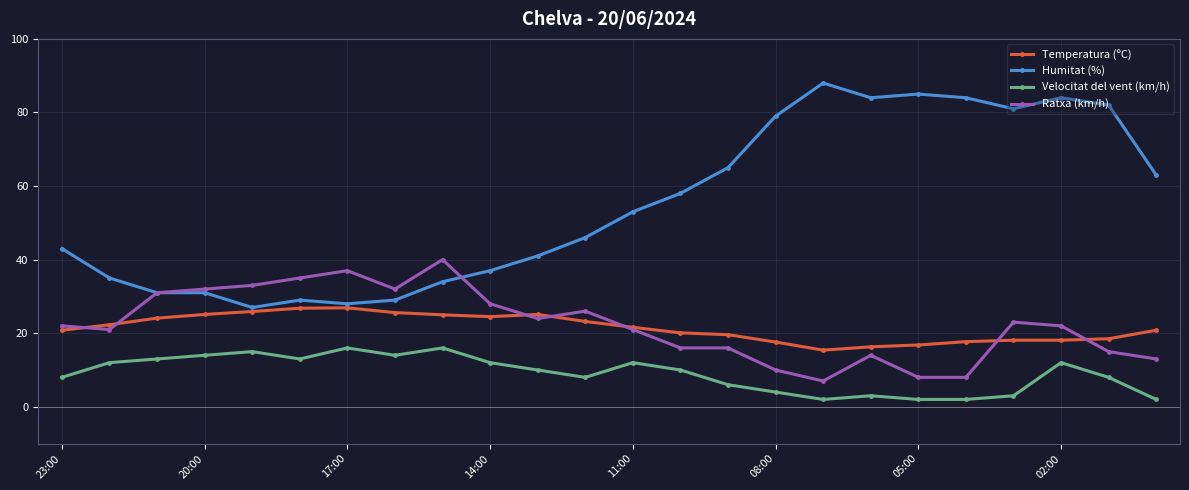

True or false: Humitat (%) has more than 0 points higher than both neighbors.

True